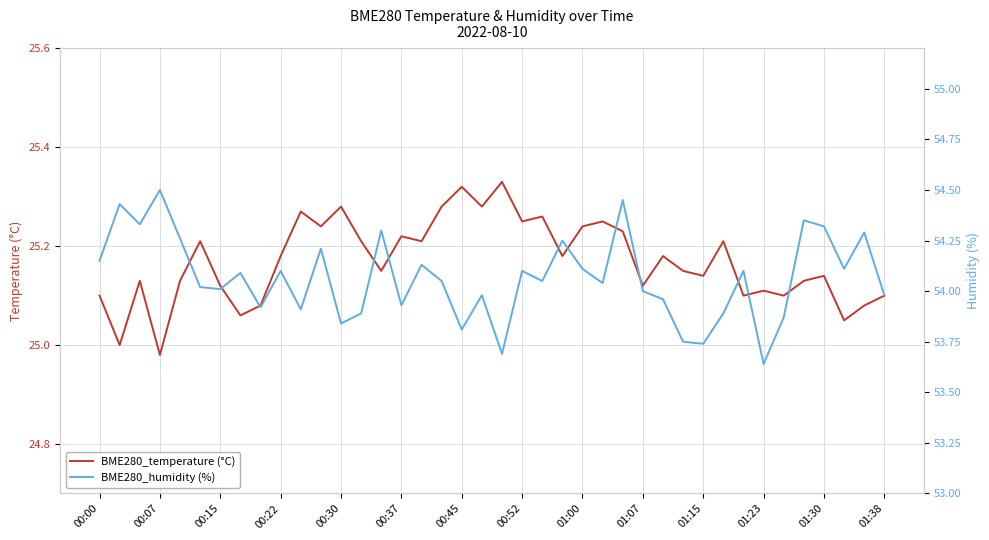

Does the chart have visible grid lines?

Yes